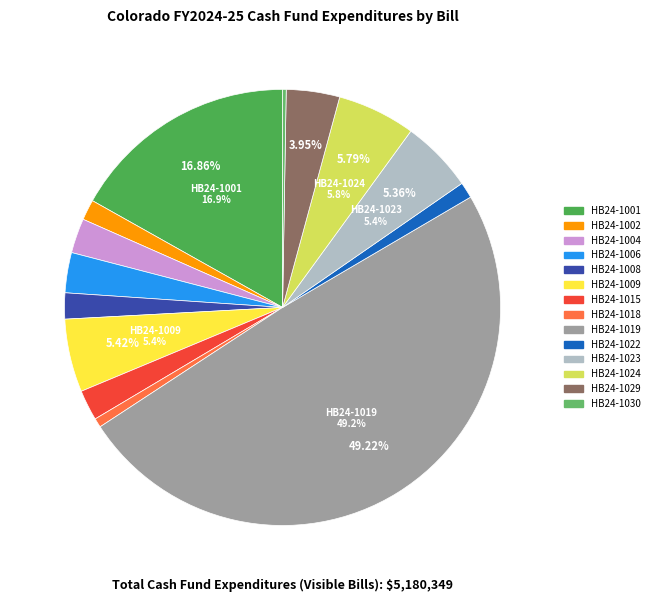

To the nearest percent, what is the combined percentage of HB24-1006 and HB24-1018?

4%